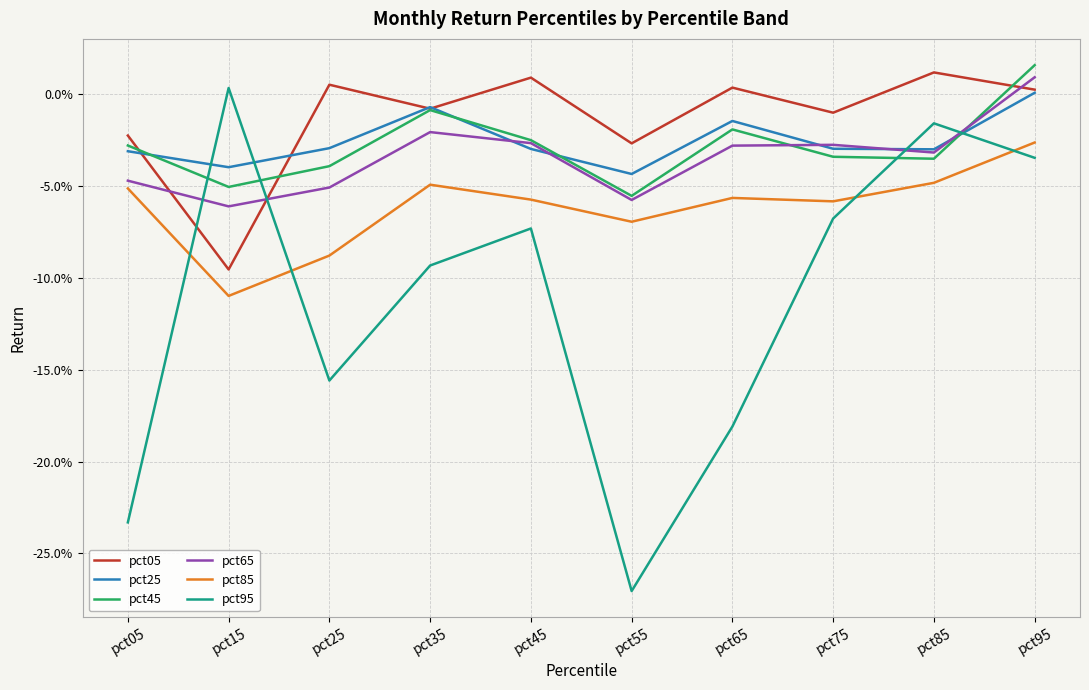

What is the spread (max minus min) of values at pct55?

0.2